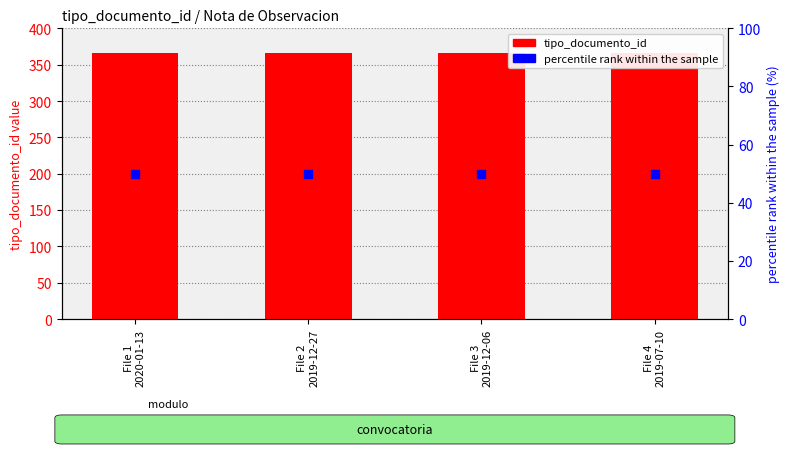

Is the value of percentile rank within the sample at File 4
2019-07-10 greater than the value of tipo_documento_id at File 1
2020-01-13?

No